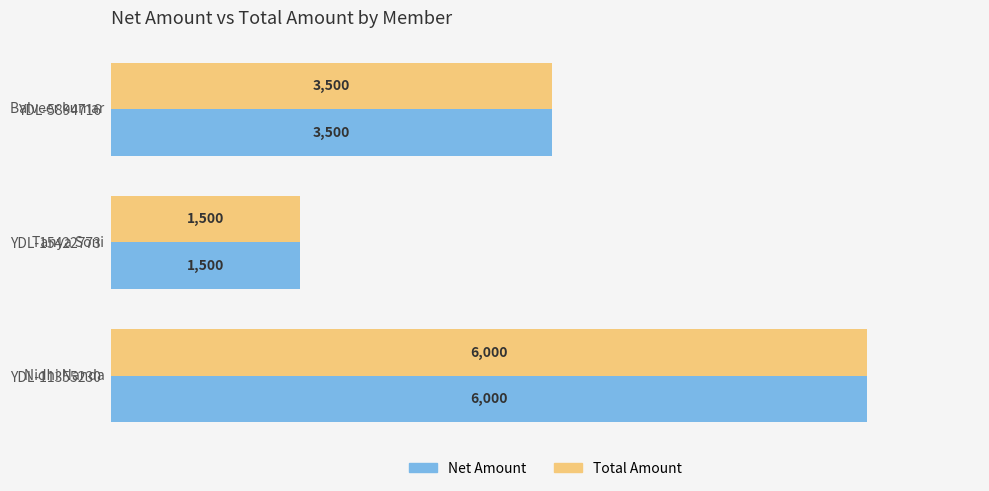

How many Total Amount values are between 1500 and 6000?

3